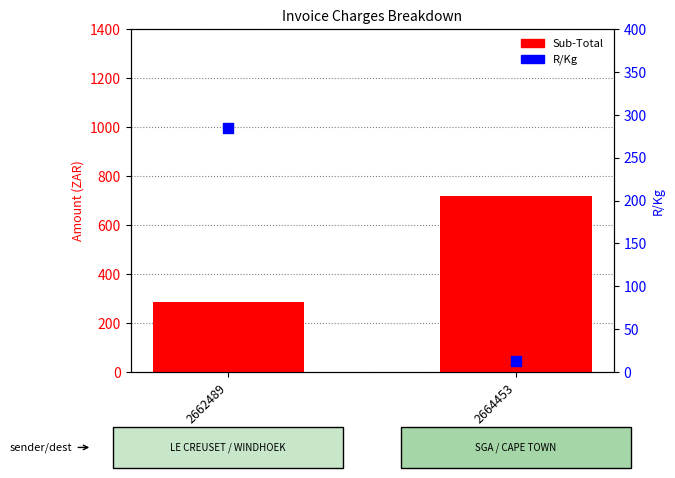

At which category is the sum across all series the highest?

2664453